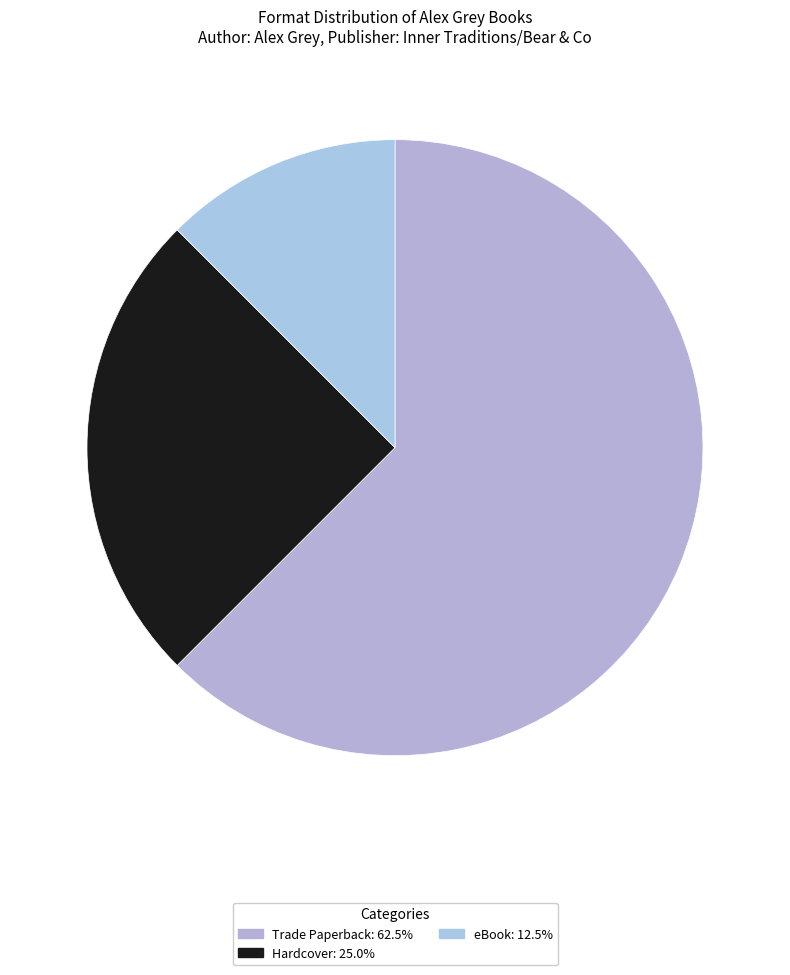

Which category has the smallest portion of the pie?

eBook